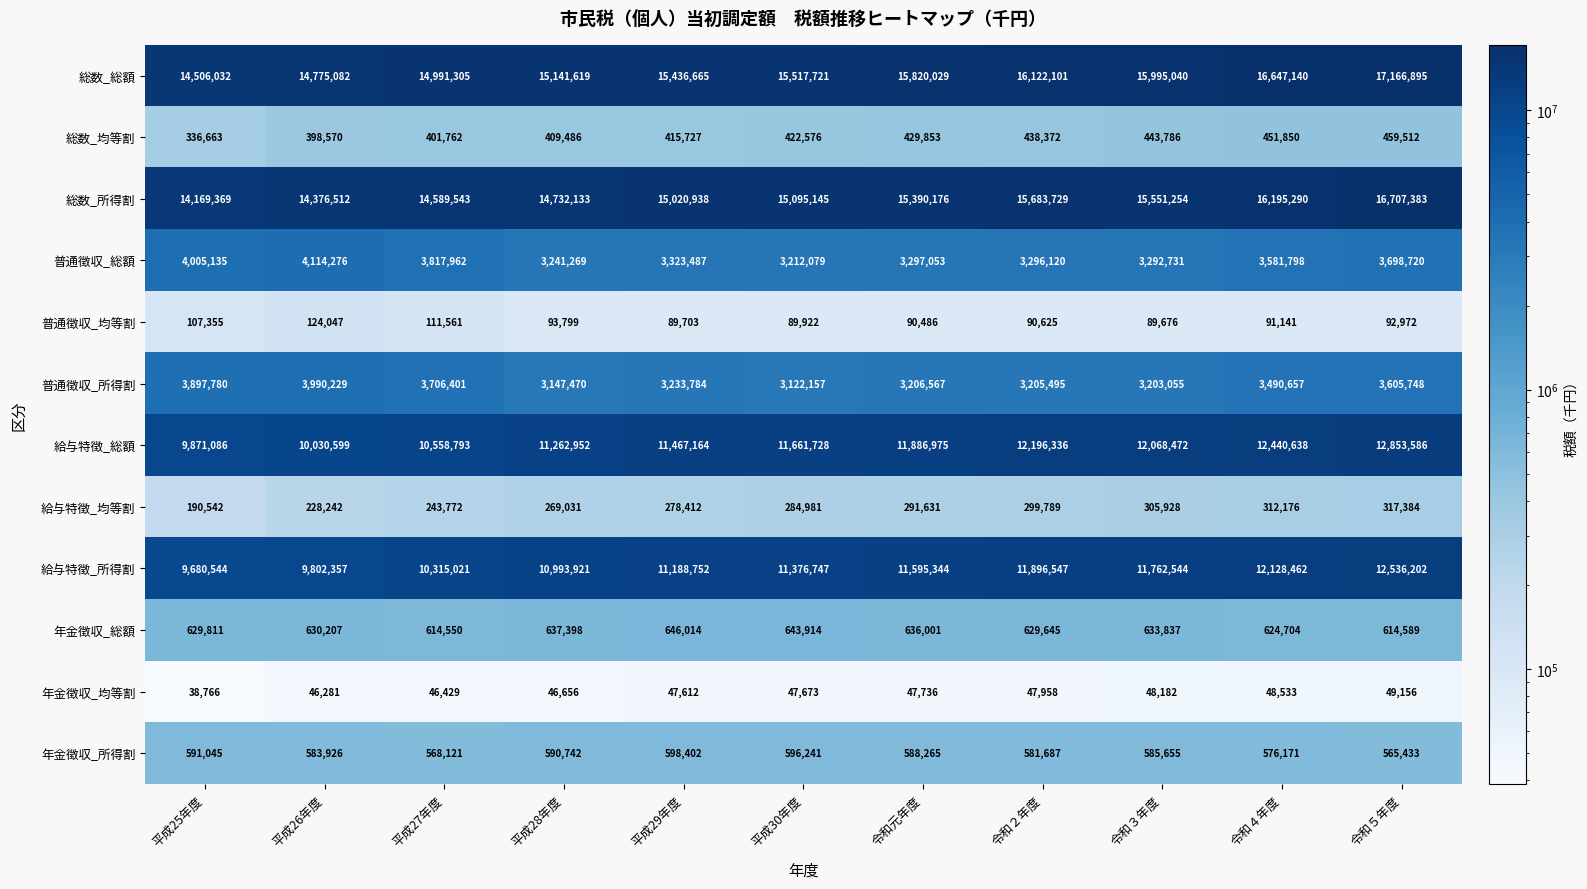

Rank the series by their maximum value, from lowest to highest.

年金徴収_均等割, 普通徴収_均等割, 給与特徴_均等割, 総数_均等割, 年金徴収_所得割, 年金徴収_総額, 普通徴収_所得割, 普通徴収_総額, 給与特徴_所得割, 給与特徴_総額, 総数_所得割, 総数_総額